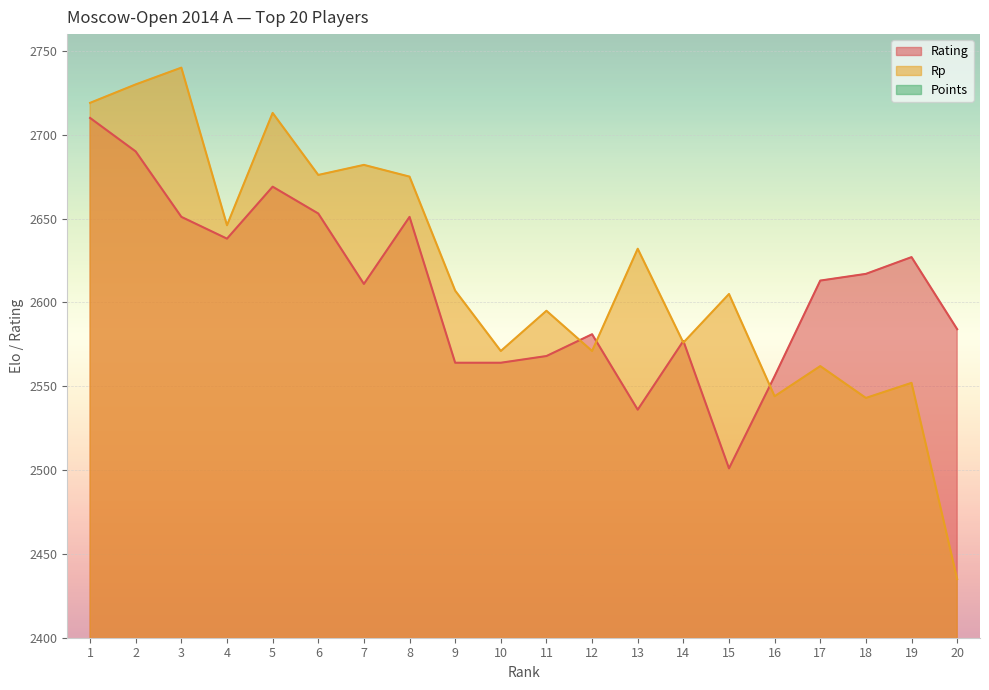

Where is the first local minimum for Rating?

4